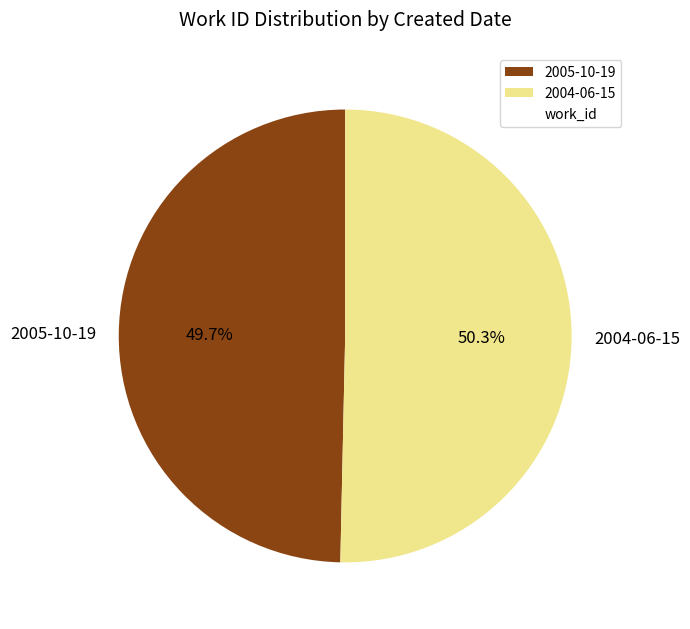

How many slices are in this pie chart?

2